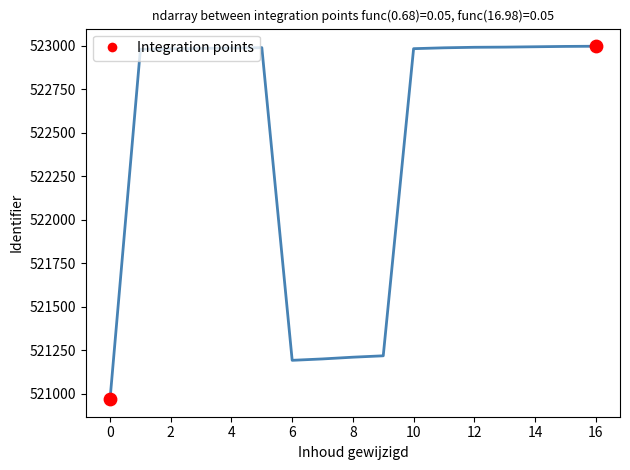

What is the maximum value shown in the chart?

522998